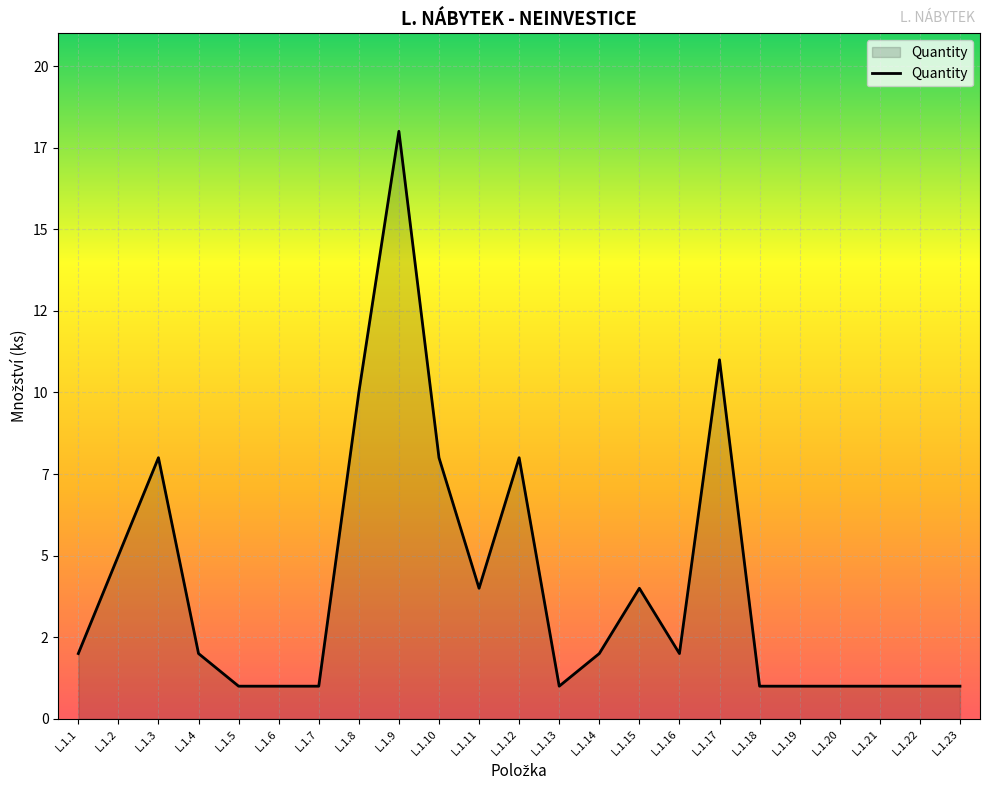

Does the chart have visible grid lines?

Yes